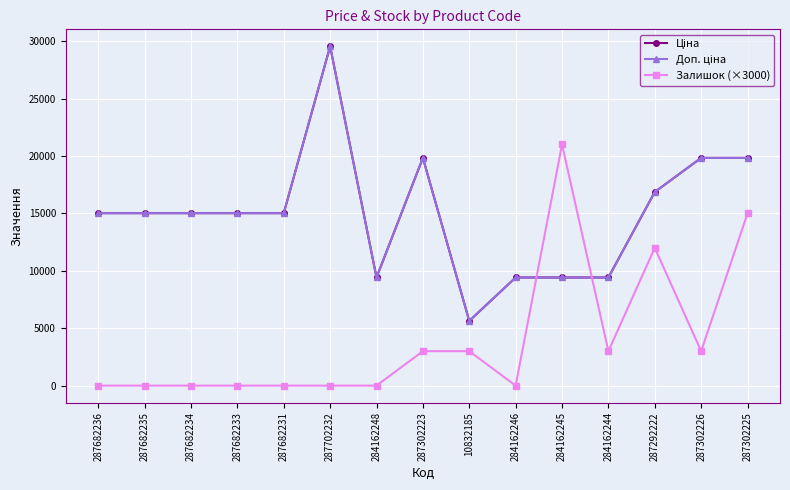

Does the chart have visible grid lines?

Yes